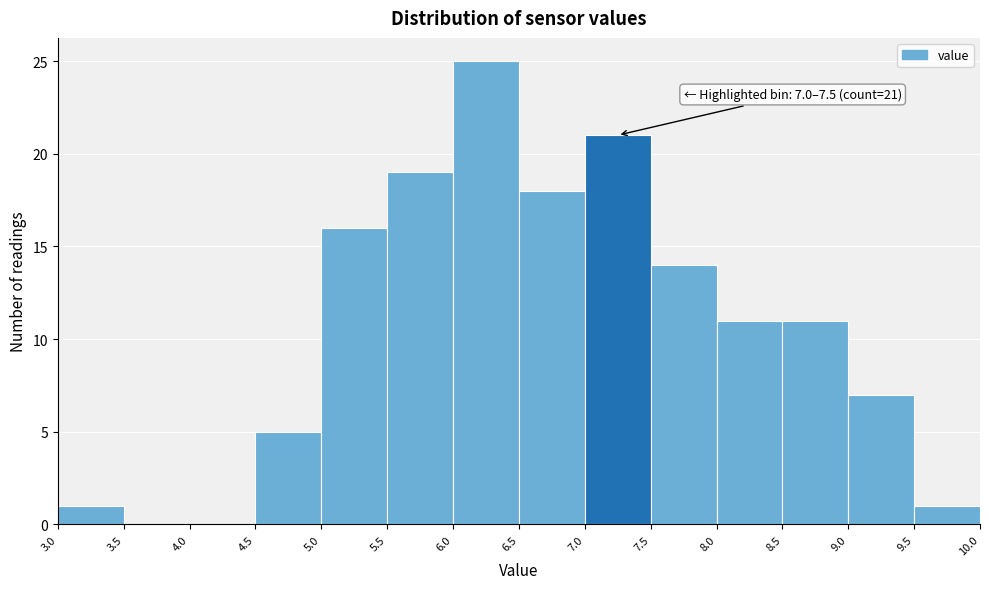

Which range on the x-axis has the tallest bar?

6.0 to 6.5